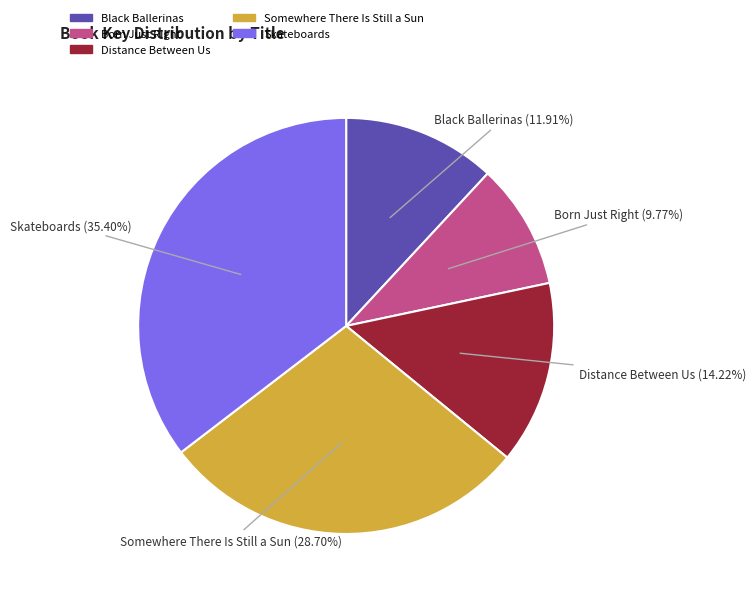

To the nearest percent, what is the average slice percentage?

20%